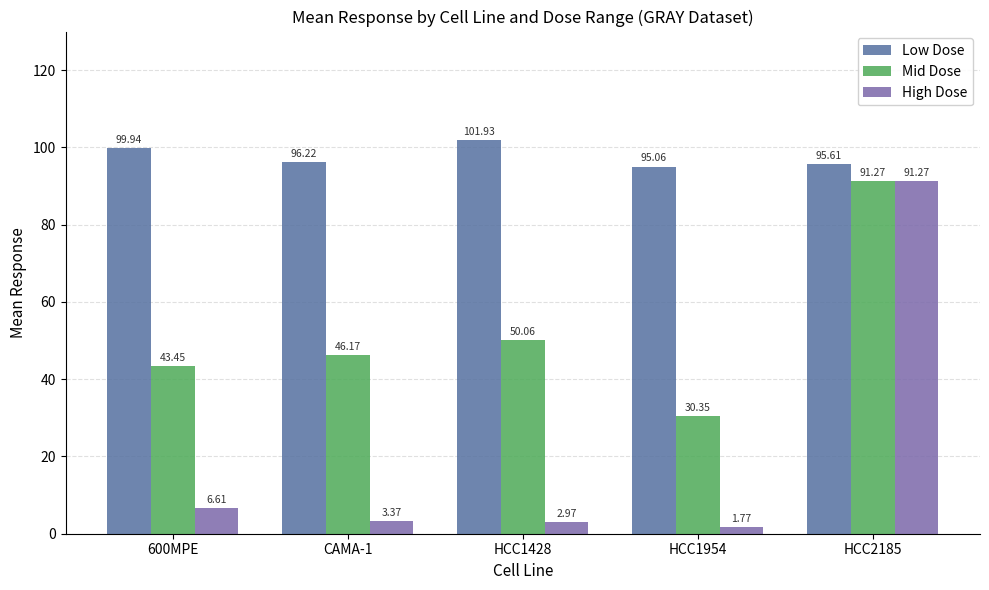

Which series has the largest total across all categories?

Low Dose